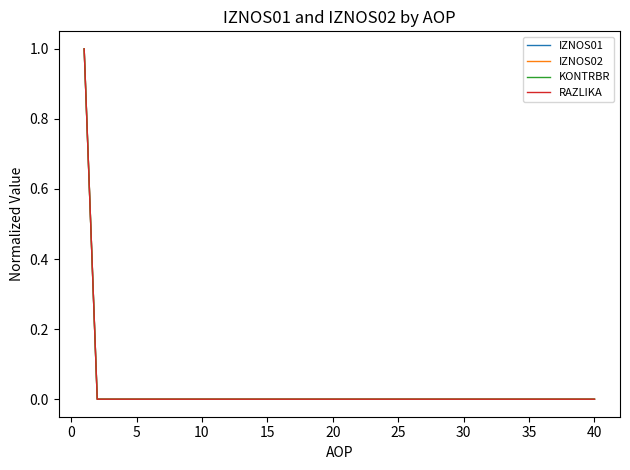

Does the chart have visible grid lines?

No